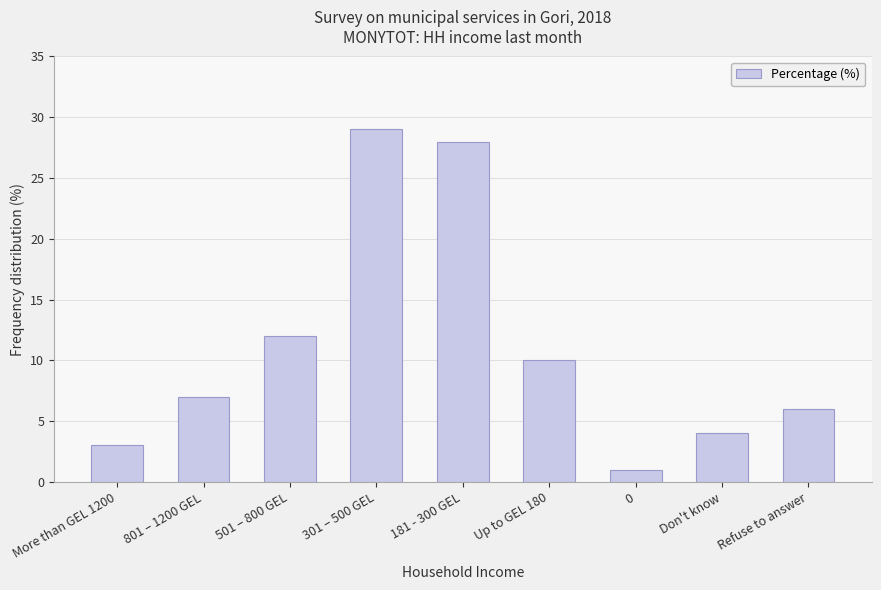

How many bars are there in total?

9